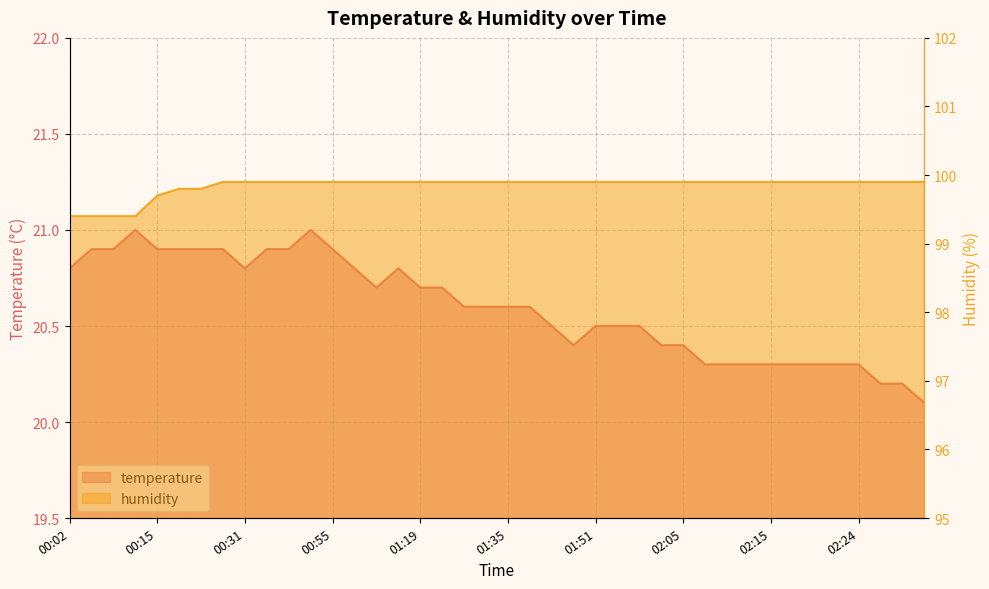

True or false: humidity and temperature intersect in this chart.

False